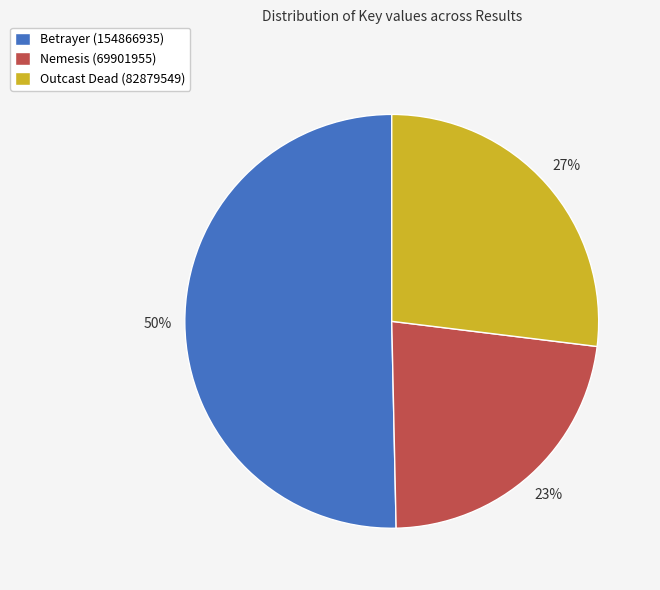

To the nearest percent, what portion does Nemesis (69901955) represent?

23%